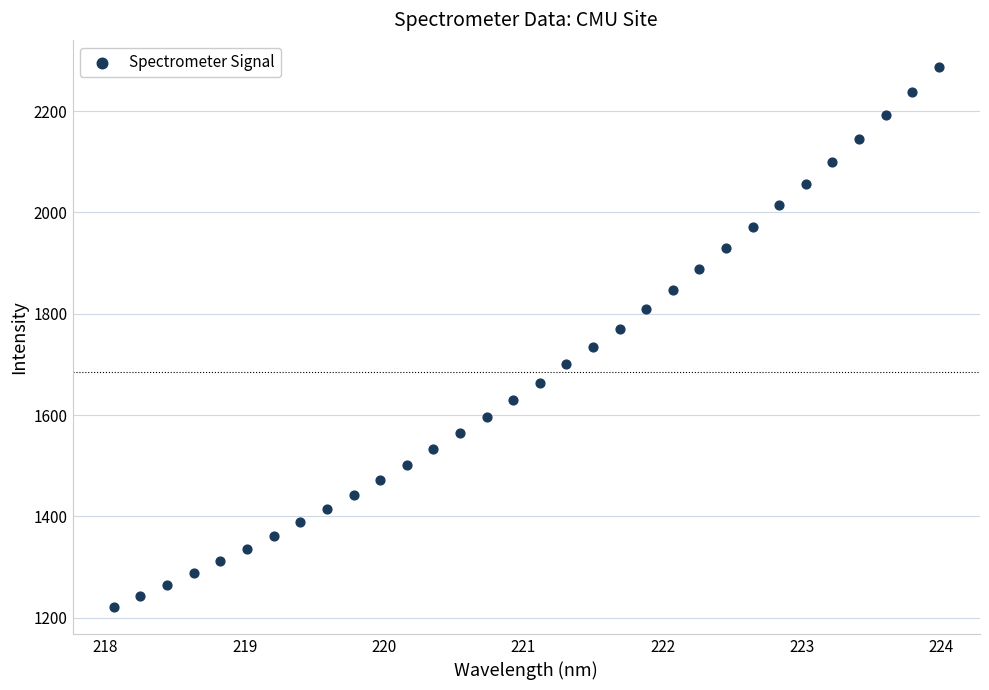

What is the range of Y values (max minus min)?

1065.7